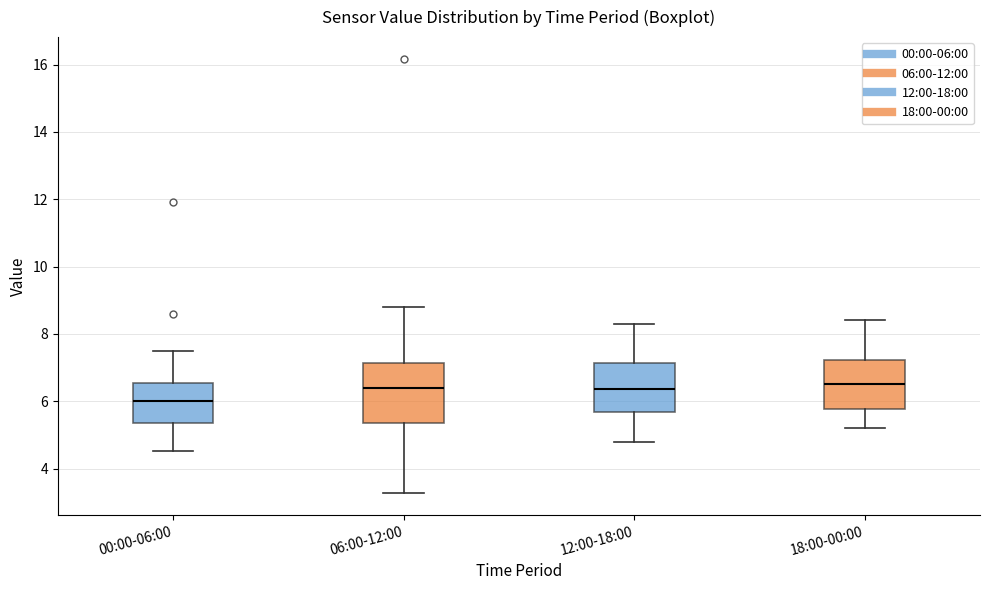

Reading left to right, read every box against the y-axis: the position of its median line, the range the box covers, and the ends of its whiskers. The values are not printed on the chart, so give them approximately, as read against the axis.

00:00-06:00: median 6.0, box 5.4 to 6.6, whiskers 4.6 to 7.6
06:00-12:00: median 6.4, box 5.4 to 7.2, whiskers 3.2 to 8.8
12:00-18:00: median 6.4, box 5.6 to 7.2, whiskers 4.8 to 8.4
18:00-00:00: median 6.6, box 5.8 to 7.2, whiskers 5.2 to 8.4